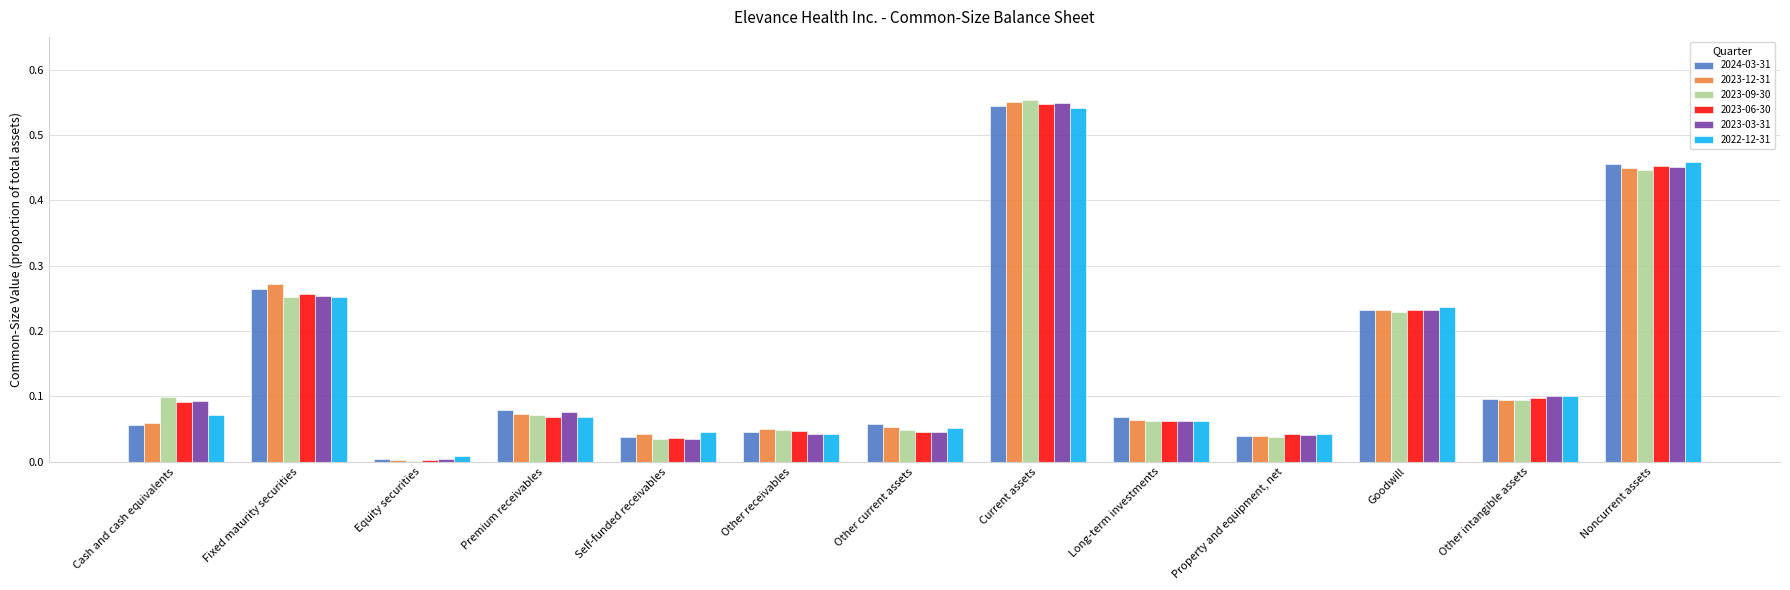

True or false: 2023-06-30 has a value of 0.0 at Other receivables.

True